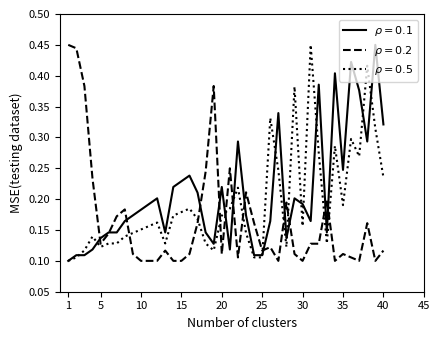

How many lines are shown in the chart?

3